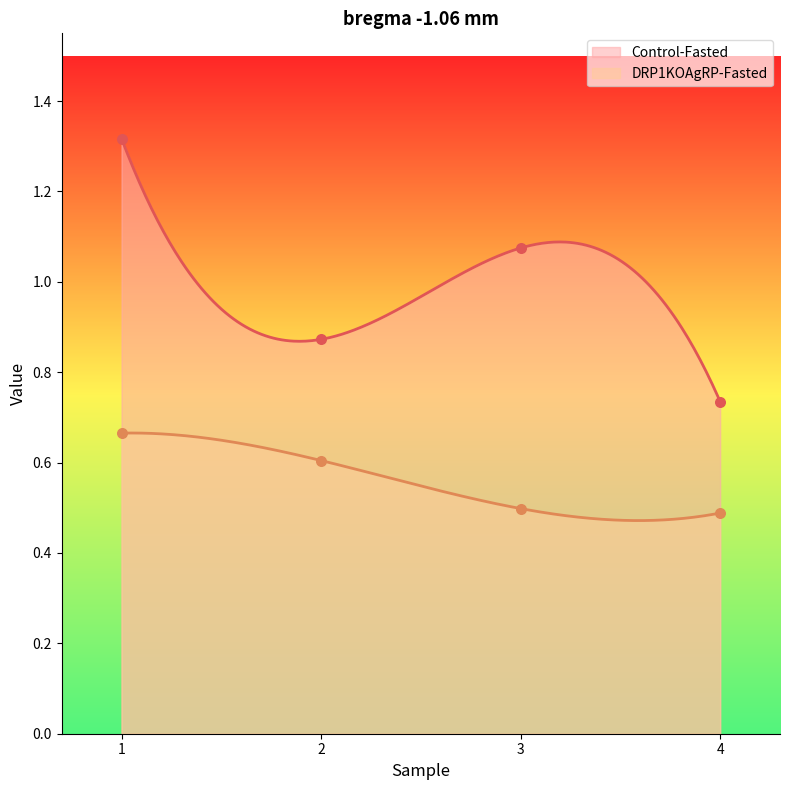

Which series has the largest Y range (max minus min)?

Control-Fasted